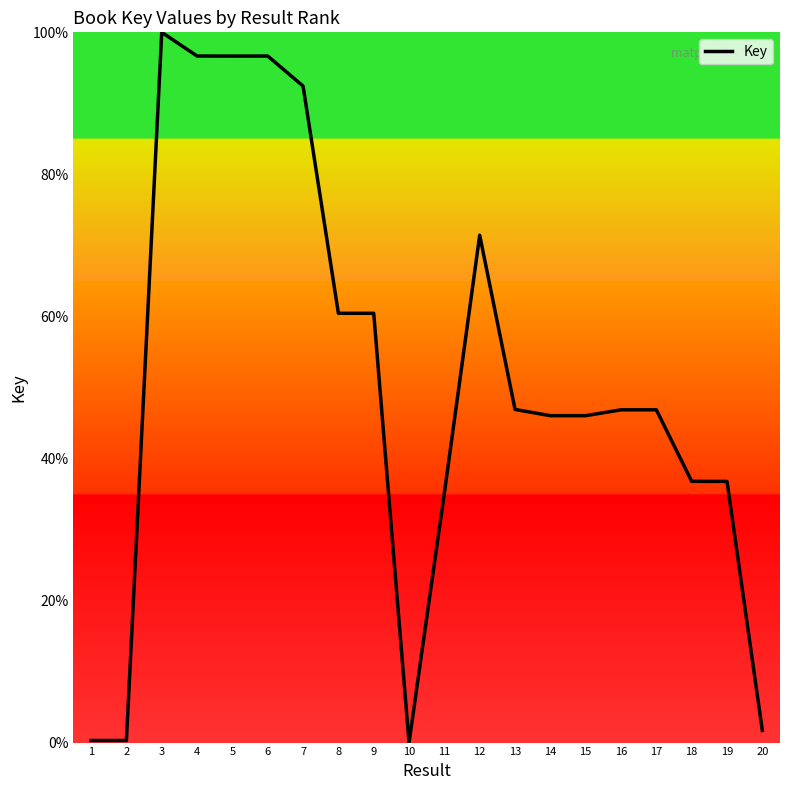

Is this an area chart (filled region under the line)?

No